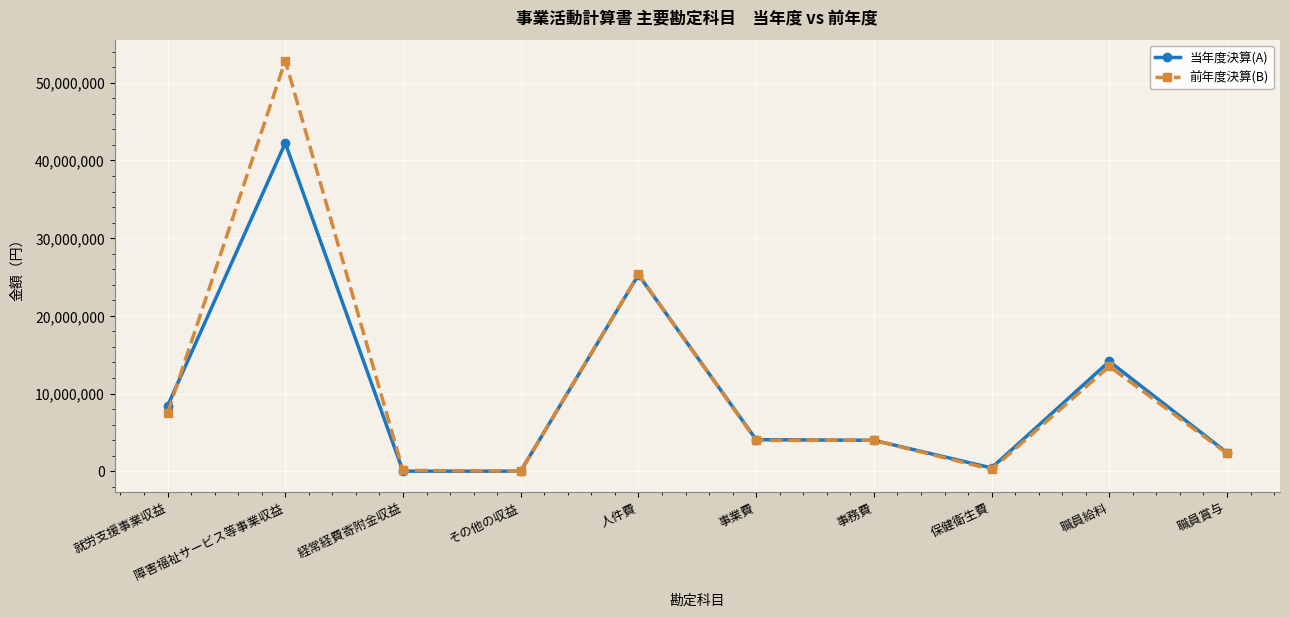

What is the difference between the 当年度決算(A) values at 人件費 and 経常経費寄附金収益?

25279717